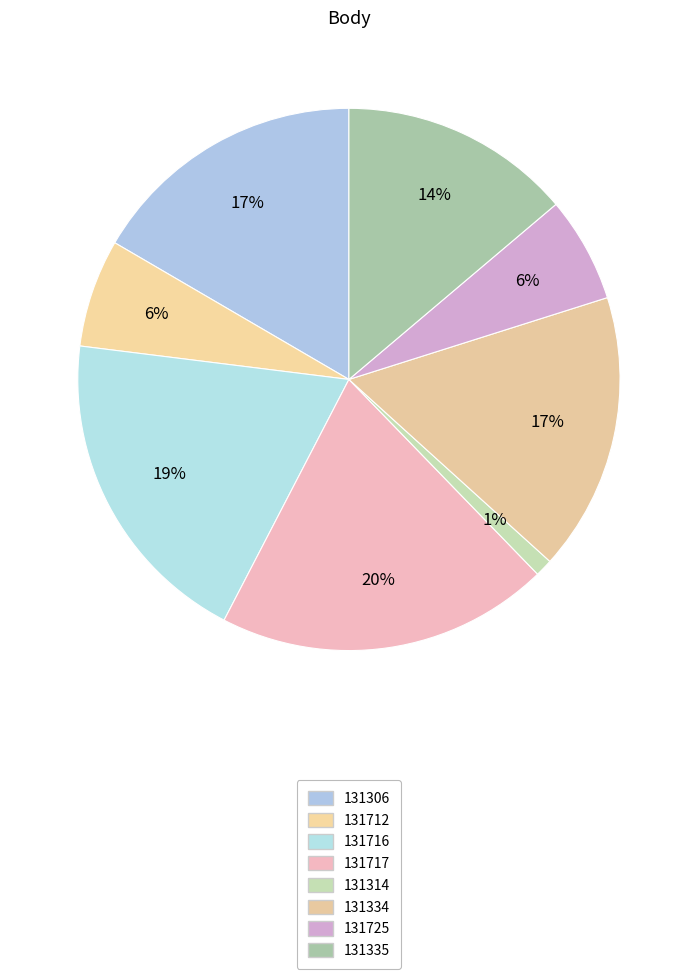

How many segments does this pie chart have?

8